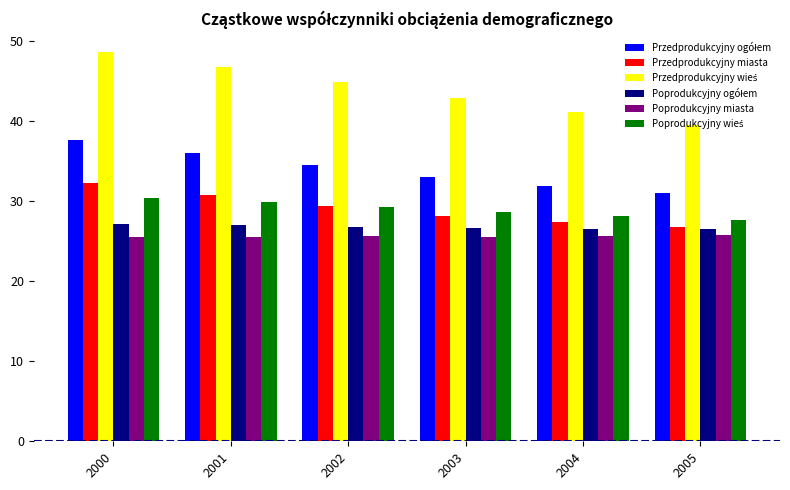

How many bars are there in total?

36